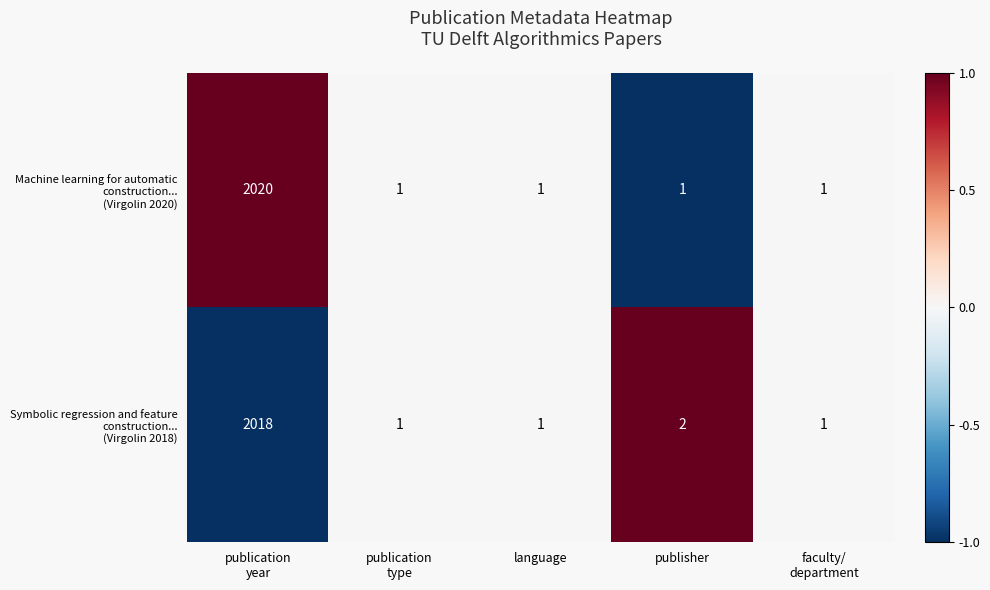

What is the maximum value shown in the chart?

2020